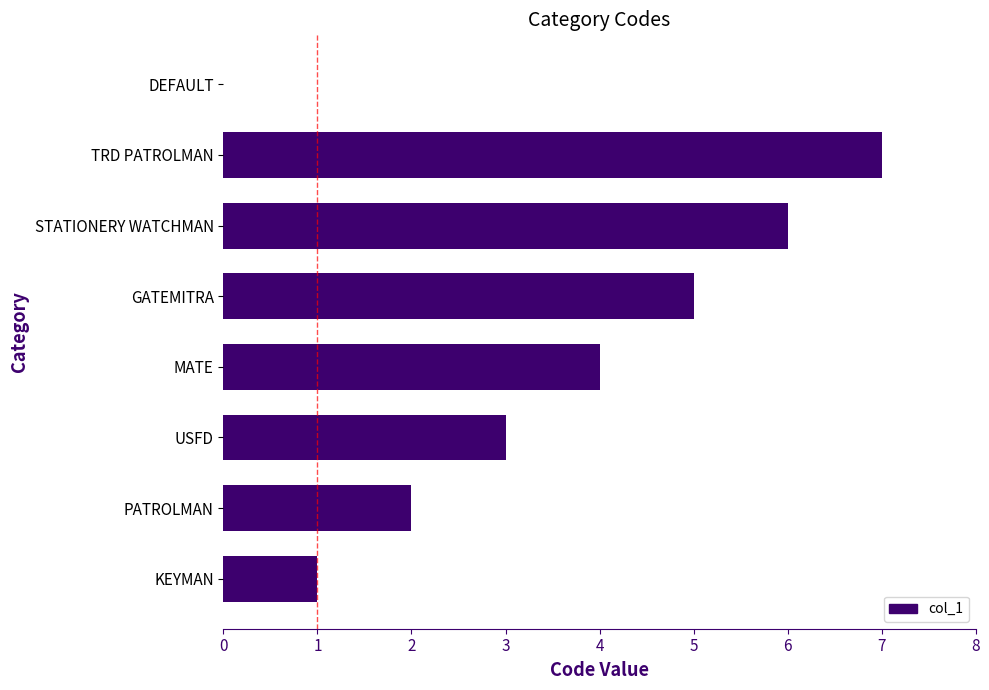

What is the sum of all values?

28